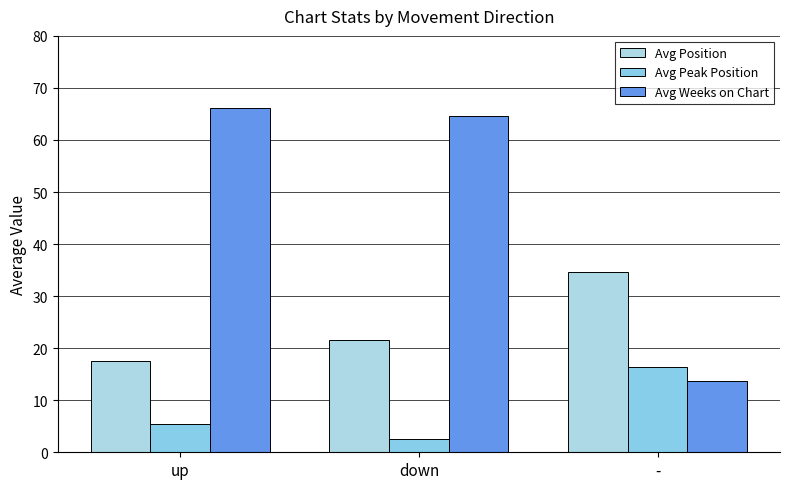

List the labels in order of Avg Peak Position value, largest first.

-, up, down